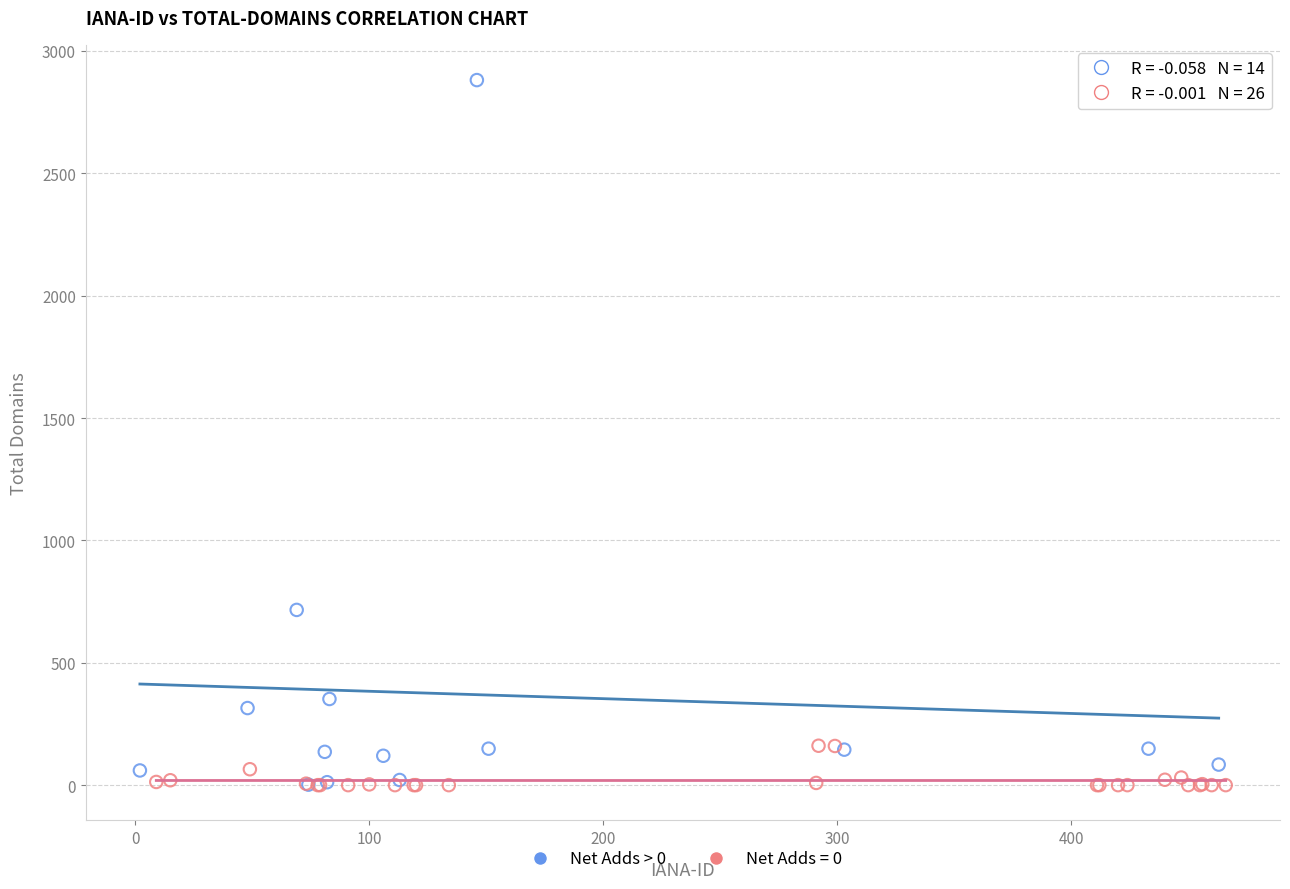

Which series has the largest Y range (max minus min)?

Net Adds > 0